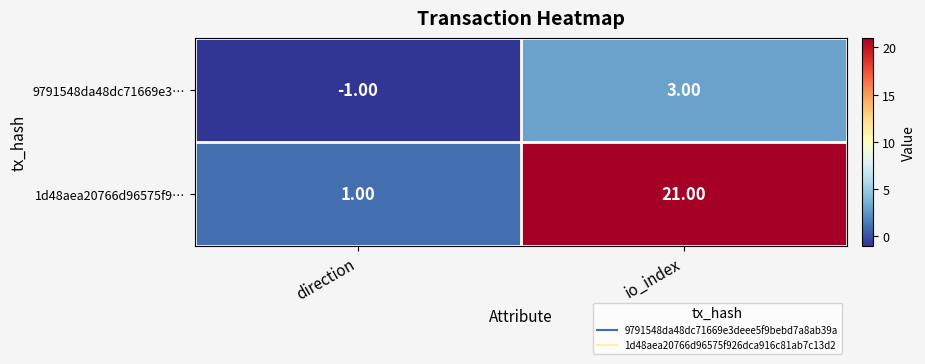

Rank the series at io_index from lowest to highest value.

9791548da48dc71669e3…, 1d48aea20766d96575f9…